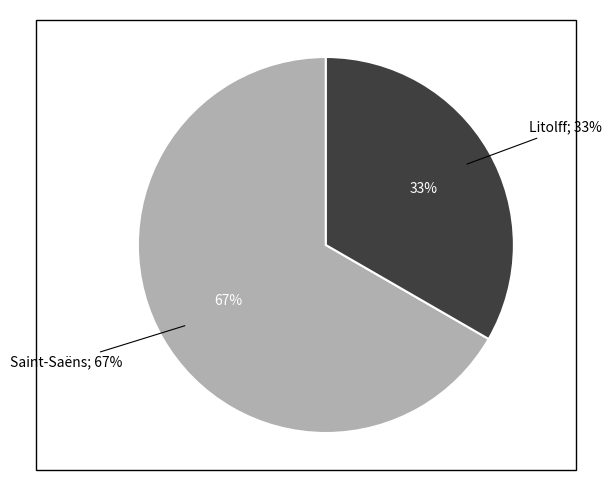

Which category has the biggest portion of the pie?

Saint-Saëns